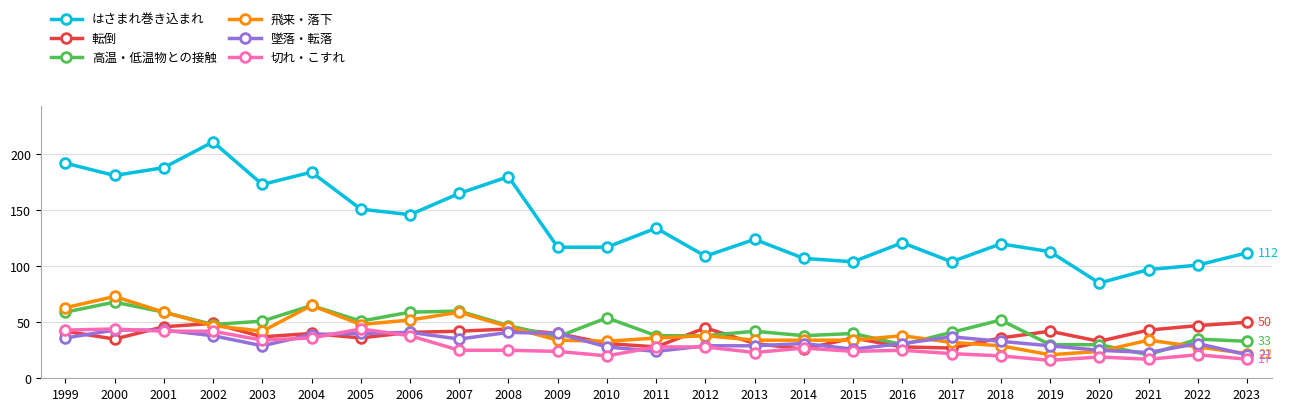

At how many categories does at least one series exceed 145?

10